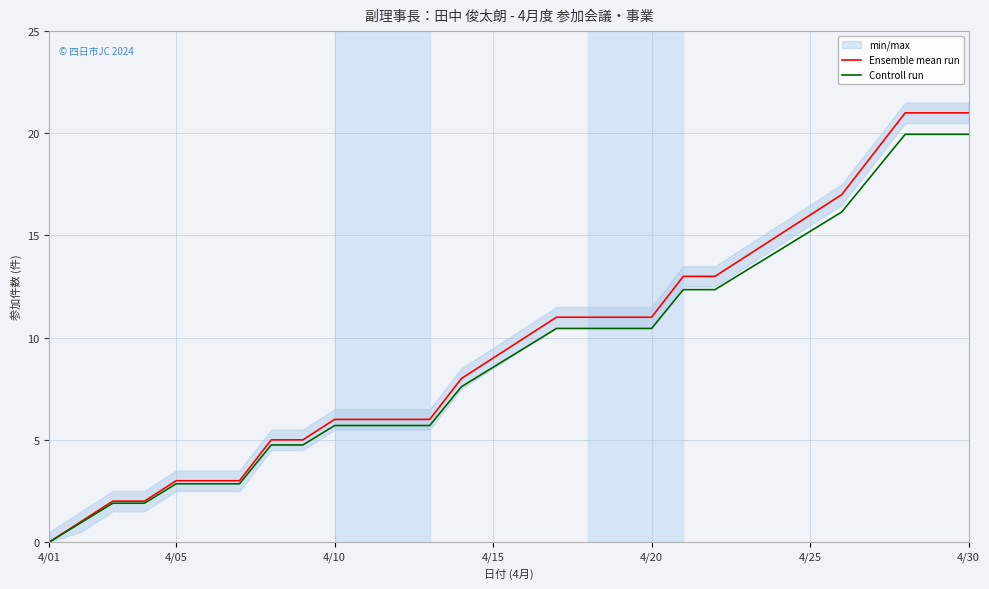

The value of Ensemble mean run at 4/01 is 0.0. True or false?

True